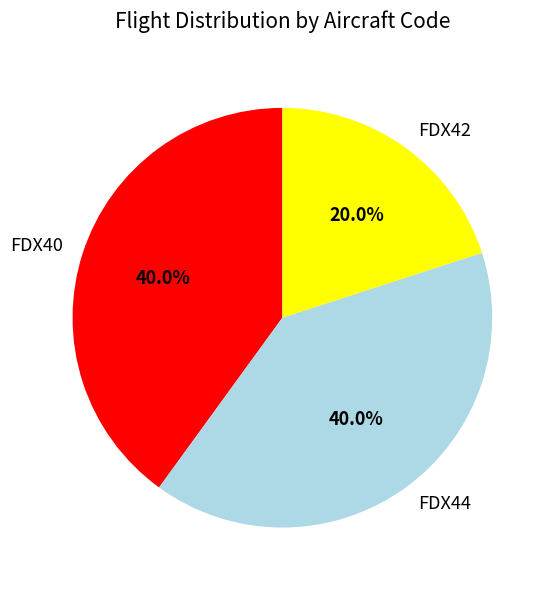

Approximately how many times larger is the value at FDX44 compared to FDX40?

1.0